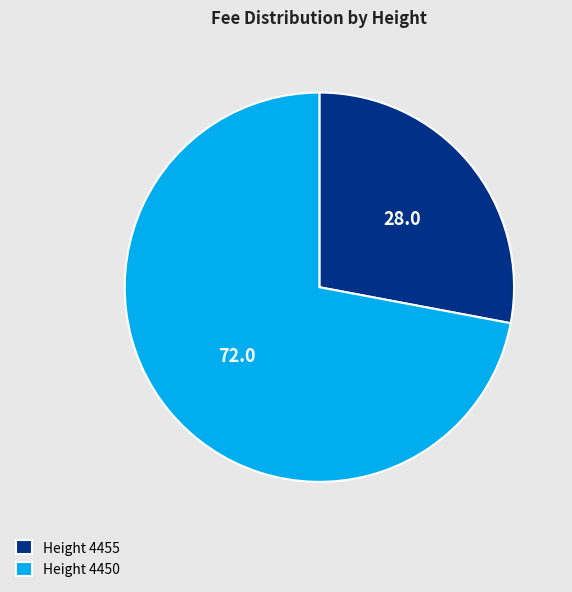

What is the ratio of the value at Height 4450 to the value at Height 4455?

2.6